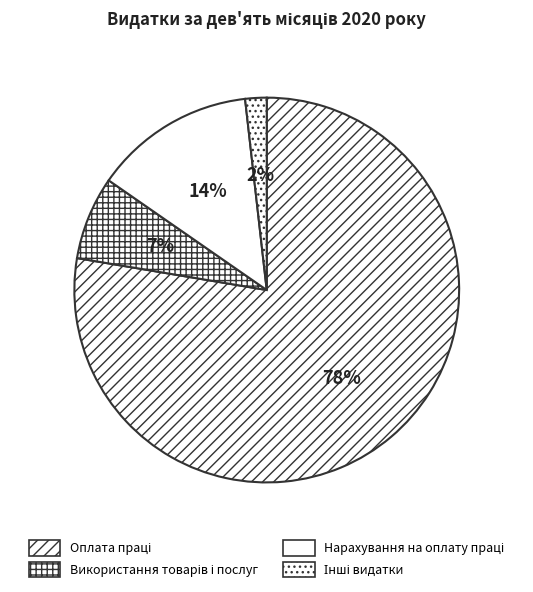

To the nearest percent, what percentage of the pie is Оплата праці?

78%